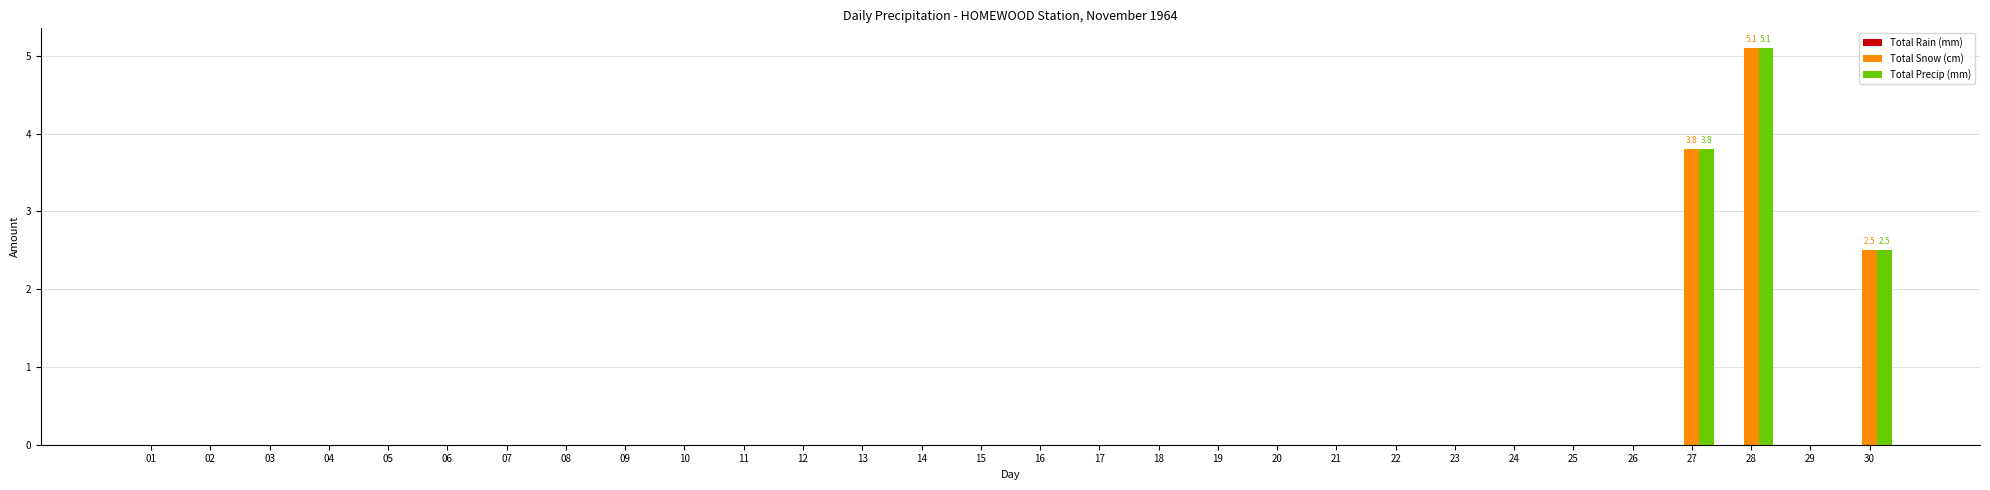

At which category is the sum across all series the highest?

28